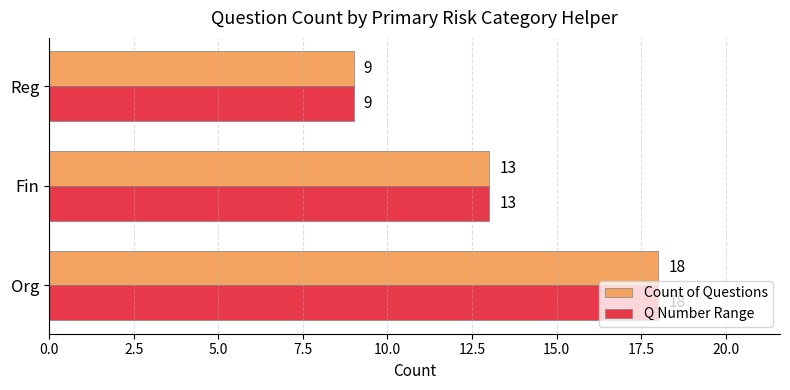

At which category is the sum across all series the highest?

Org